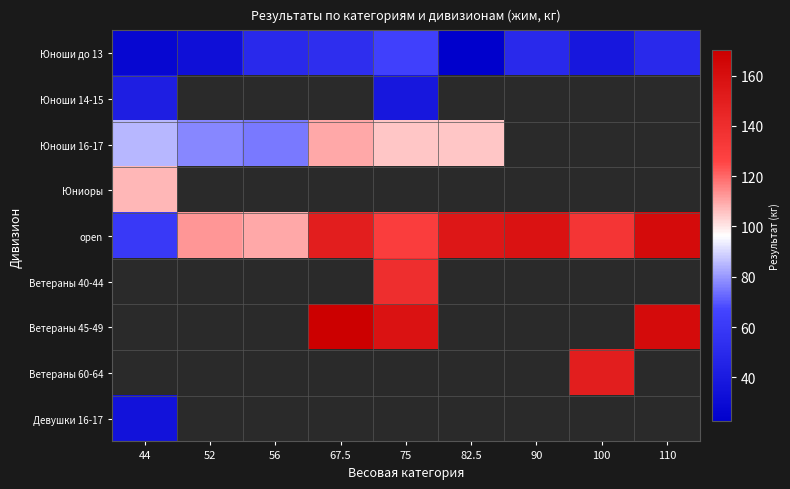

Which series changed the most between 82.5 and 110?

Юноши до 13